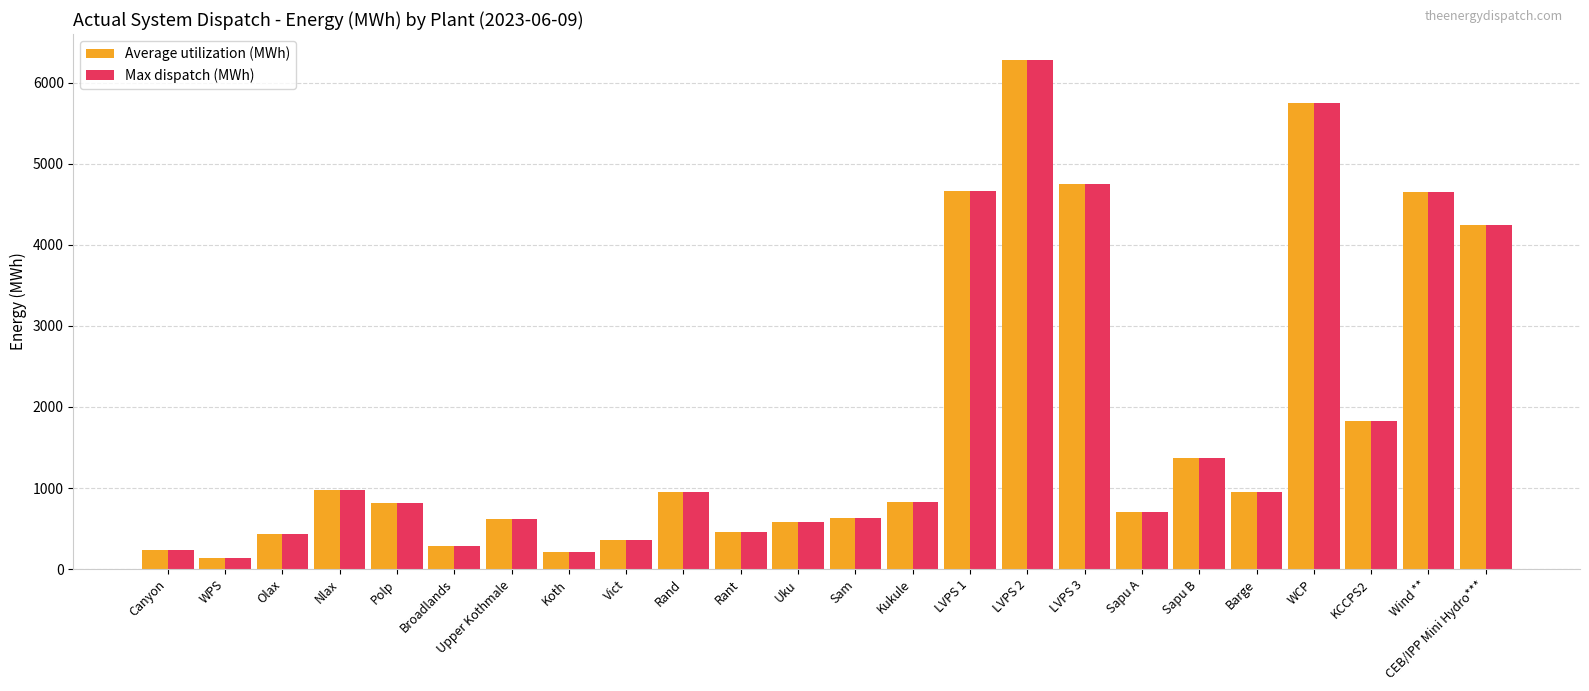

What is the maximum value shown in the chart?

6286.0